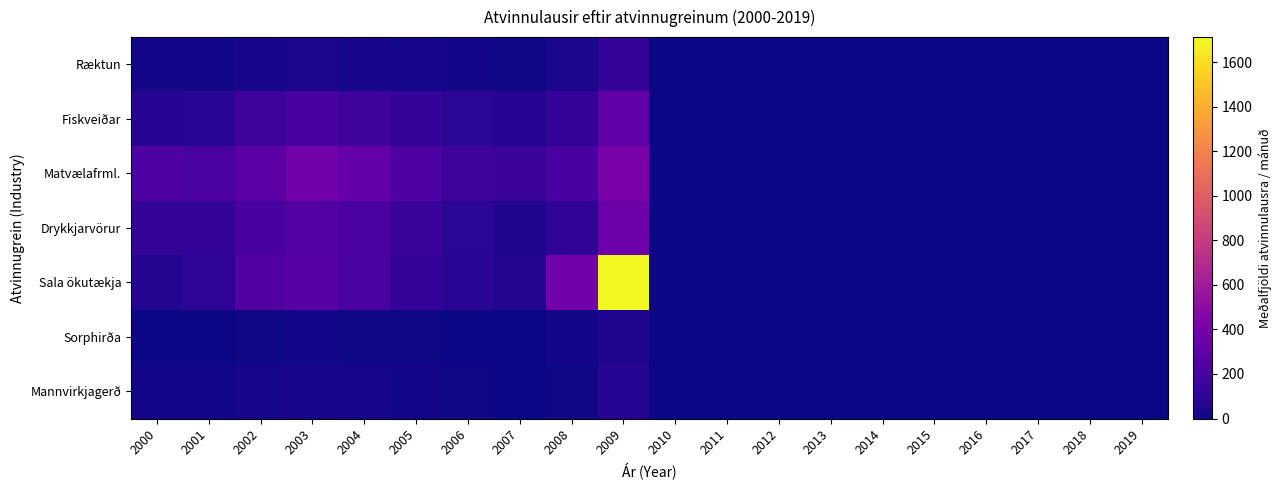

At which category is the sum across all series the highest?

2009